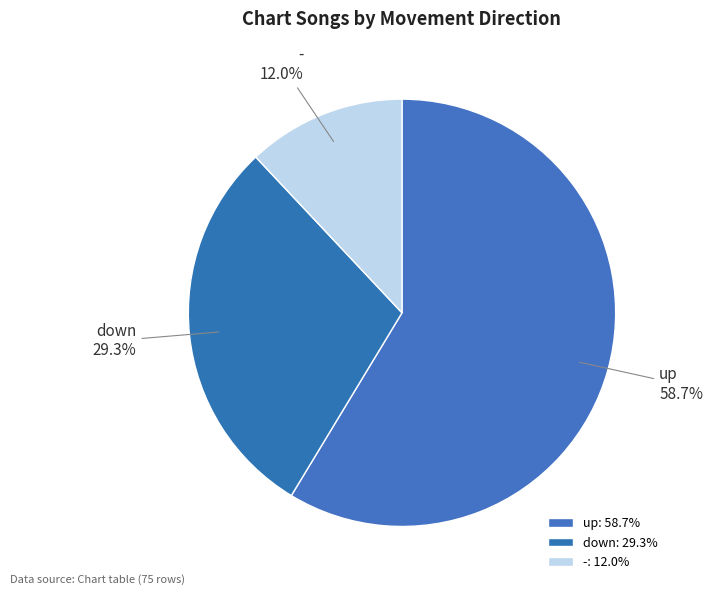

True or false: down accounts for 29% of the total.

True